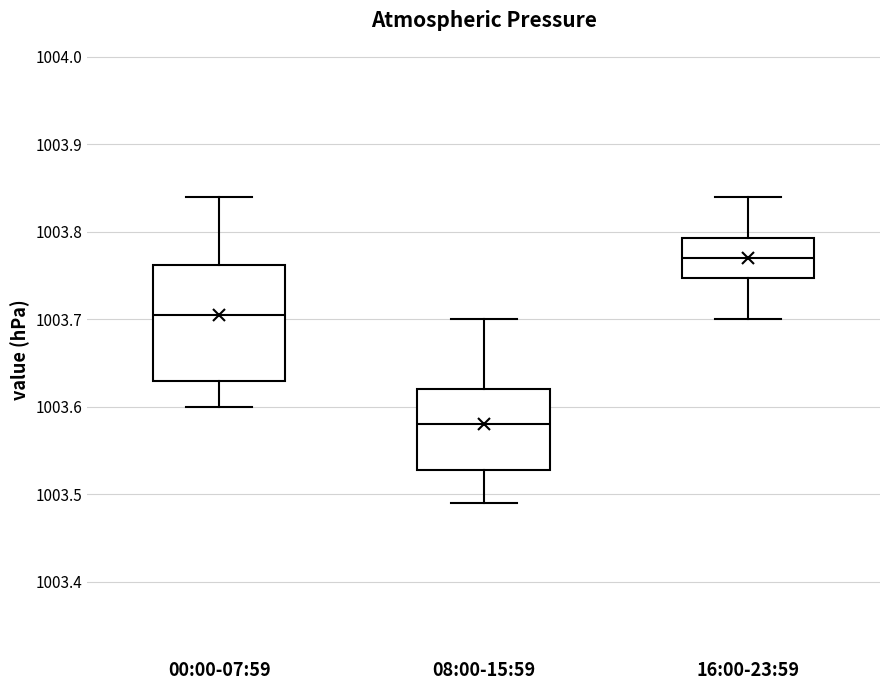

Reading left to right, read every box against the y-axis: the position of its median line, the range the box covers, and the ends of its whiskers. The values are not printed on the chart, so give them approximately, as read against the axis.

00:00-07:59: median 1003.71, box 1003.63 to 1003.76, whiskers 1003.60 to 1003.84
08:00-15:59: median 1003.58, box 1003.53 to 1003.62, whiskers 1003.49 to 1003.70
16:00-23:59: median 1003.77, box 1003.75 to 1003.79, whiskers 1003.70 to 1003.84